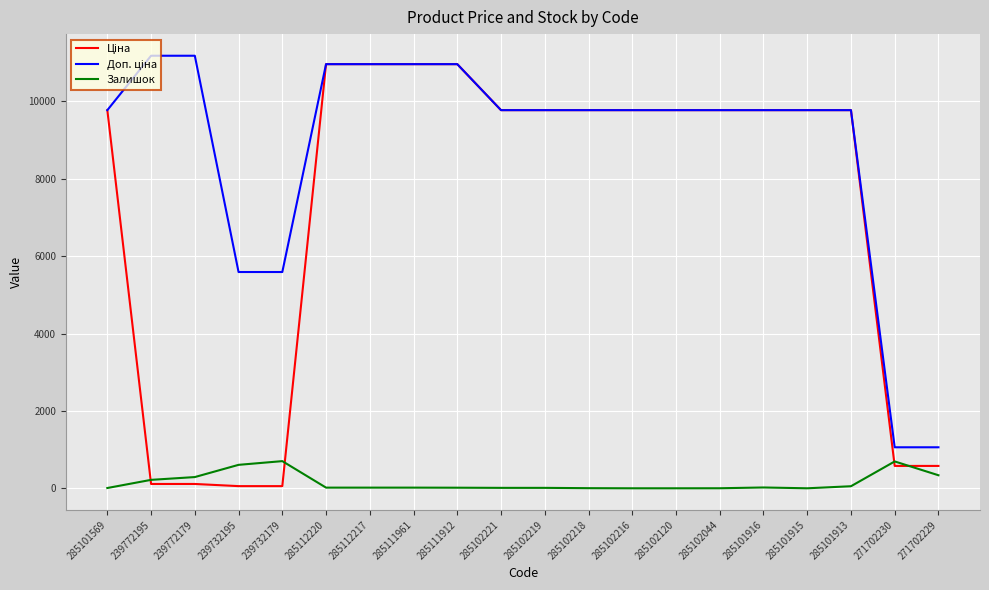

What is the greatest value displayed?

11182.0